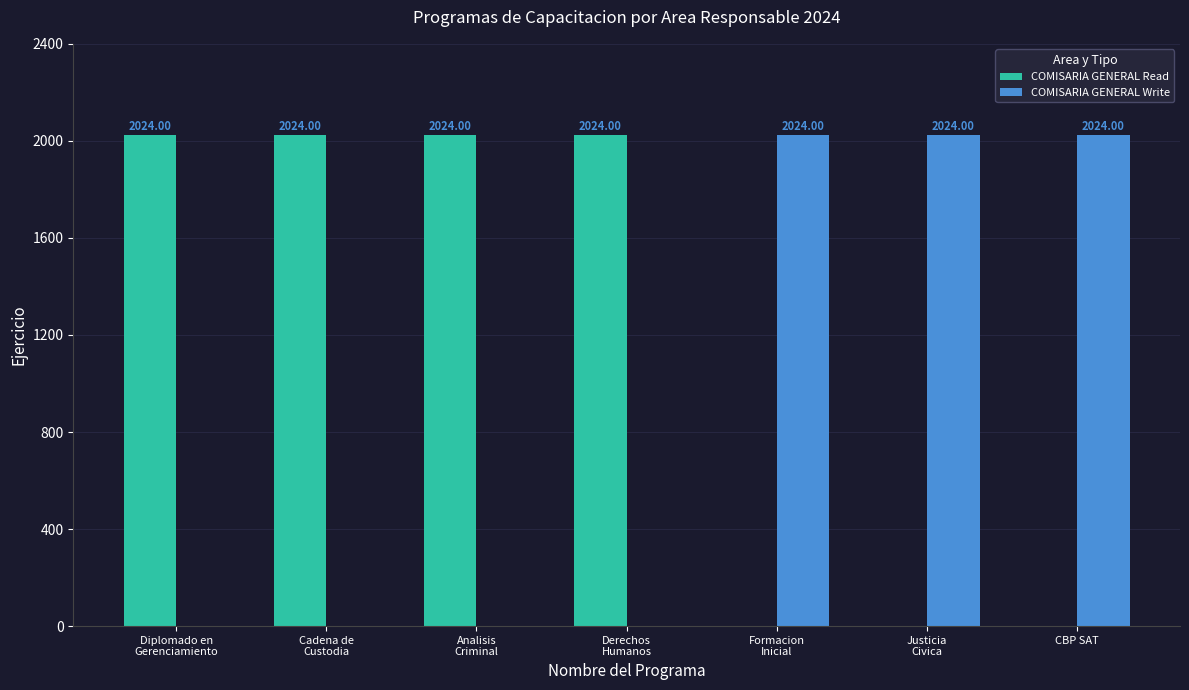

Which series has the largest total across all categories?

COMISARIA GENERAL Read